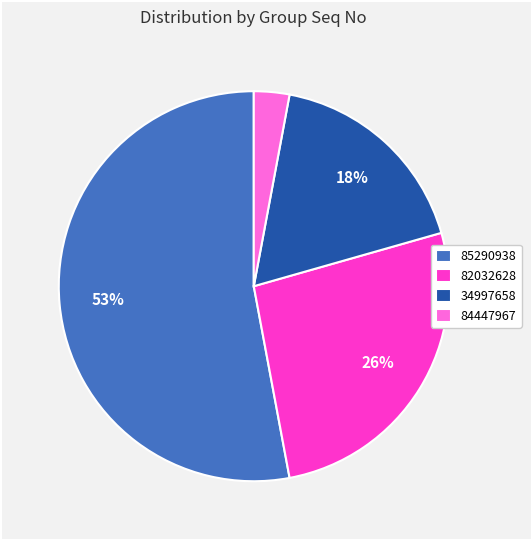

The 34997658 slice represents 5% of the pie. True or false?

False